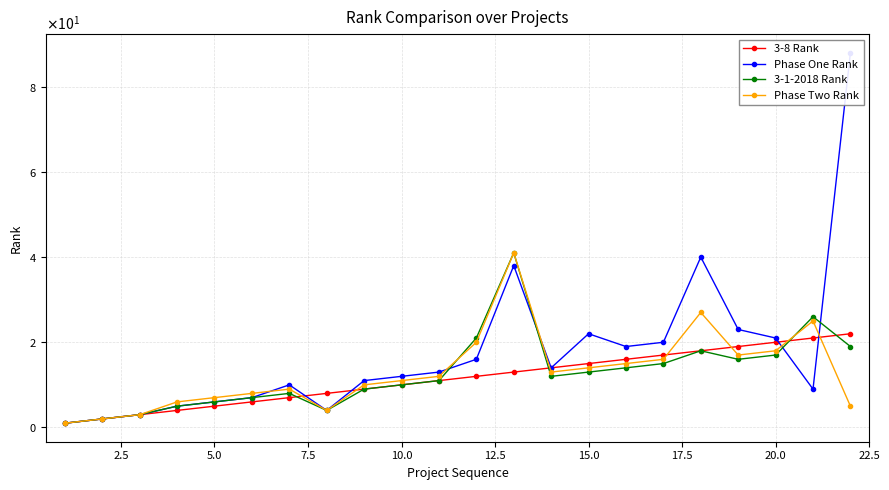

What is the value of the 3-8 Rank point at the 3rd from the left?

3